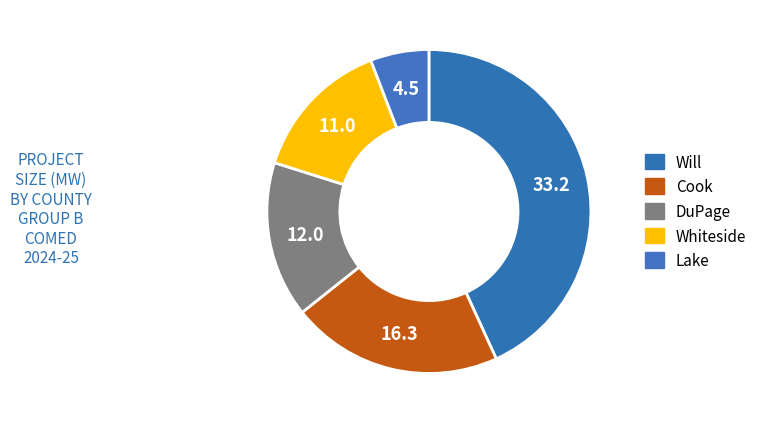

Count the number of slices in the pie.

5